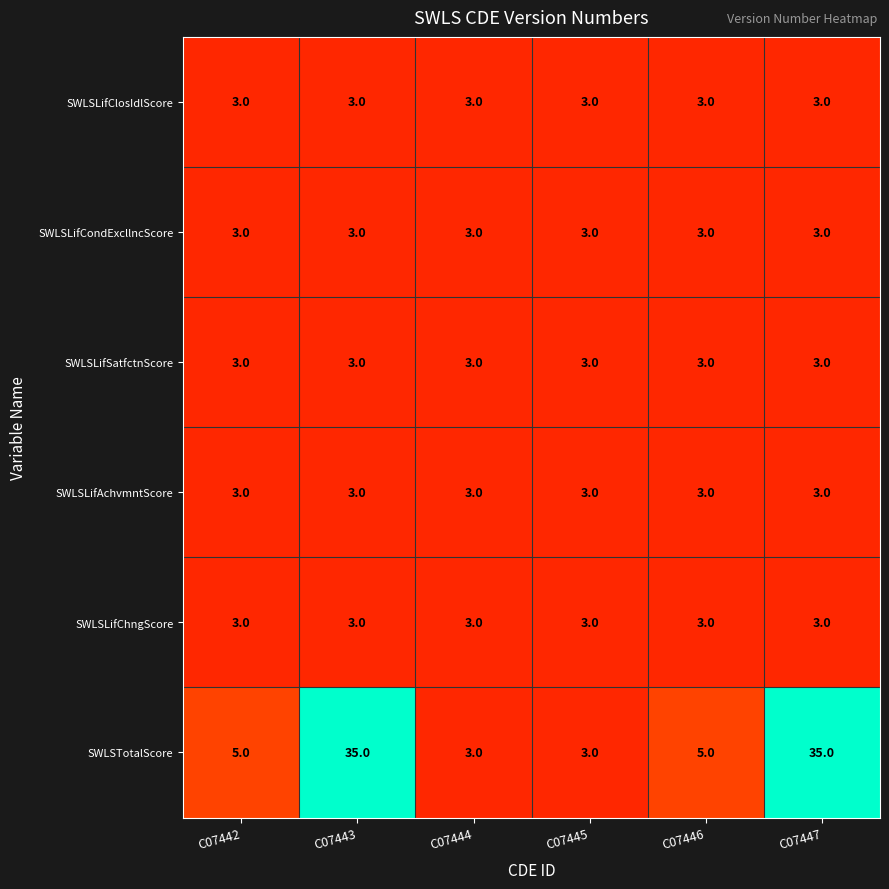

Read the SWLSLifClosIdlScore value at C07442.

3